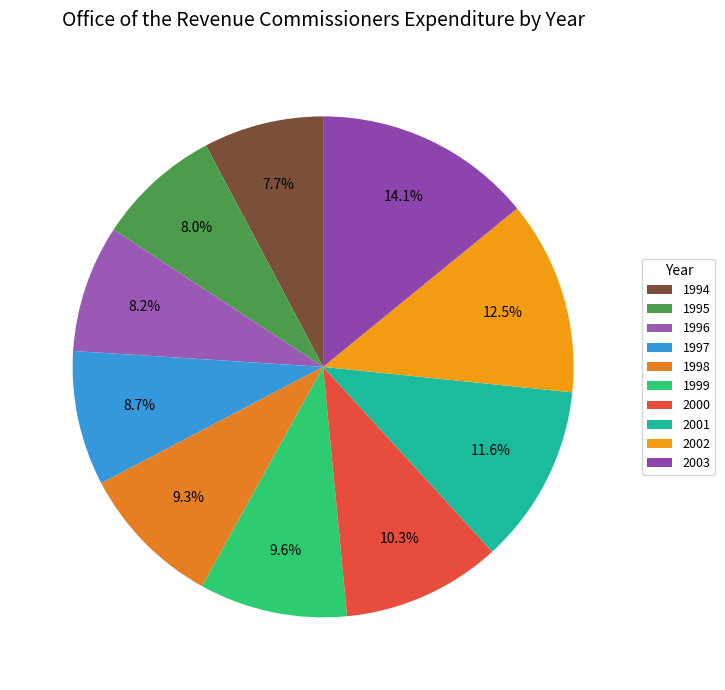

Approximately how many times larger is the value at 1999 compared to 2002?

0.8